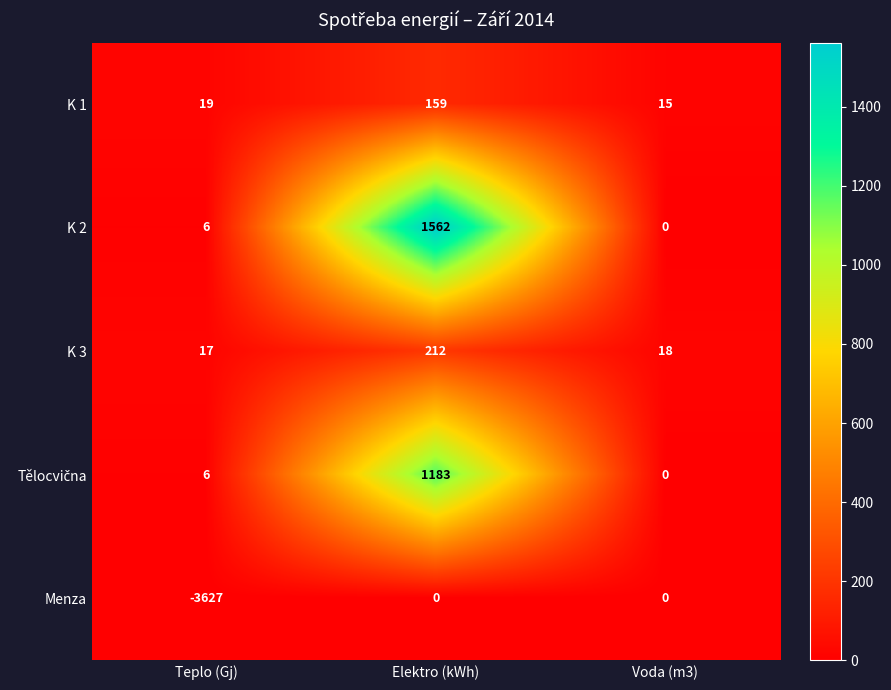

Between Teplo (Gj) and Voda (m3), which series saw the biggest shift?

Menza